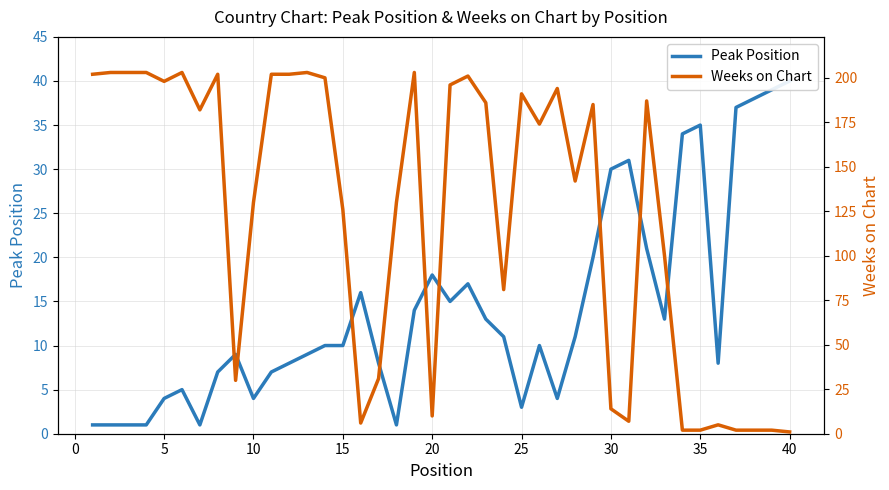

How many lines are shown in the chart?

2